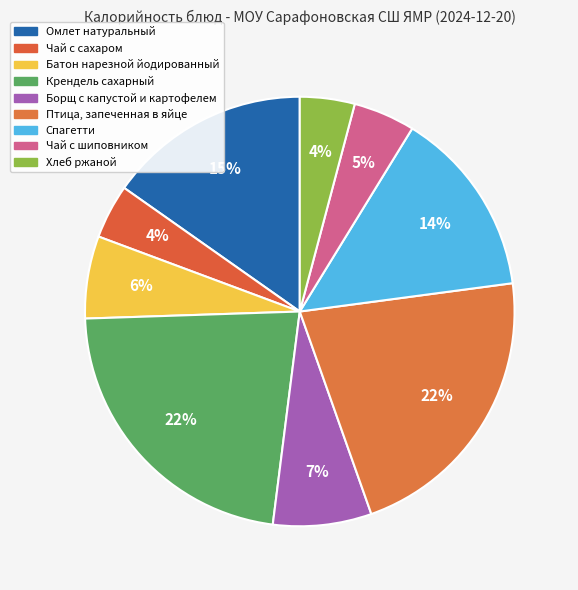

True or false: Омлет натуральный accounts for 15% of the total.

True